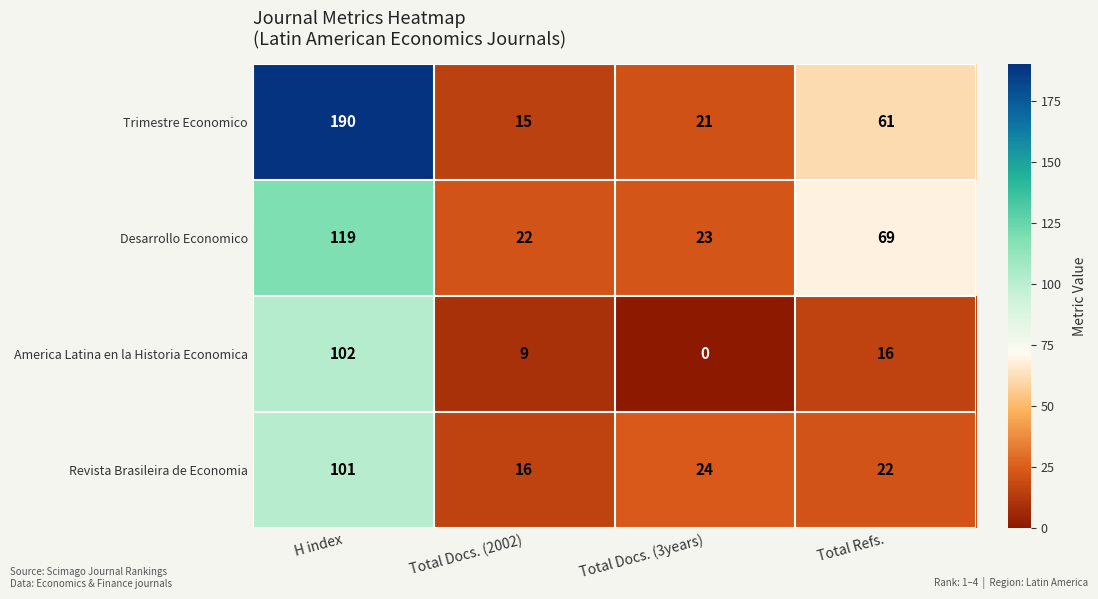

Between H index and Total Docs. (3years), which series saw the biggest shift?

Trimestre Economico